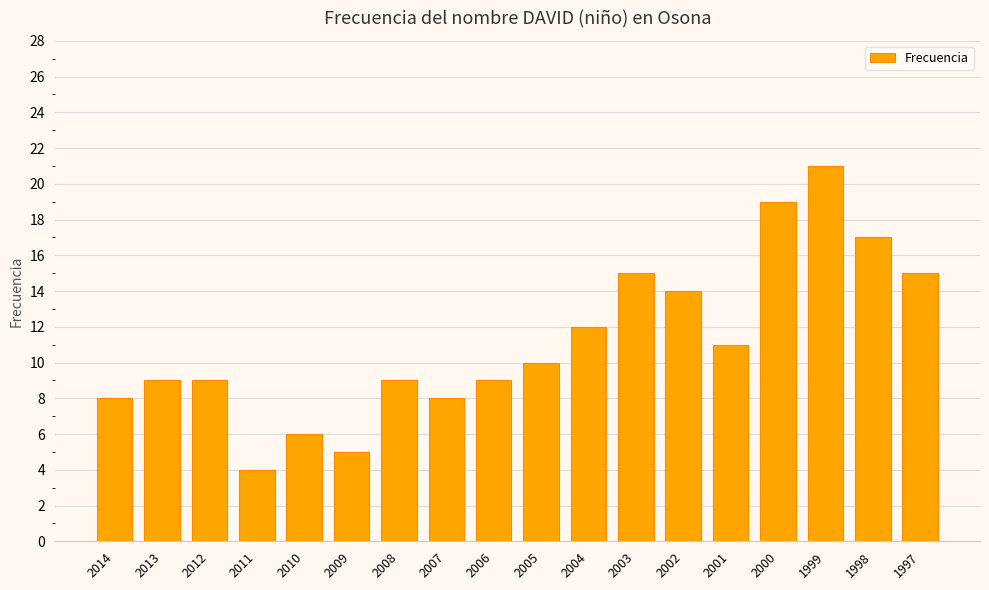

Reading left to right, what are all the values shown in this chart?

8	9	9	4	6	5	9	8	9	10	12	15	14	11	19	21	17	15